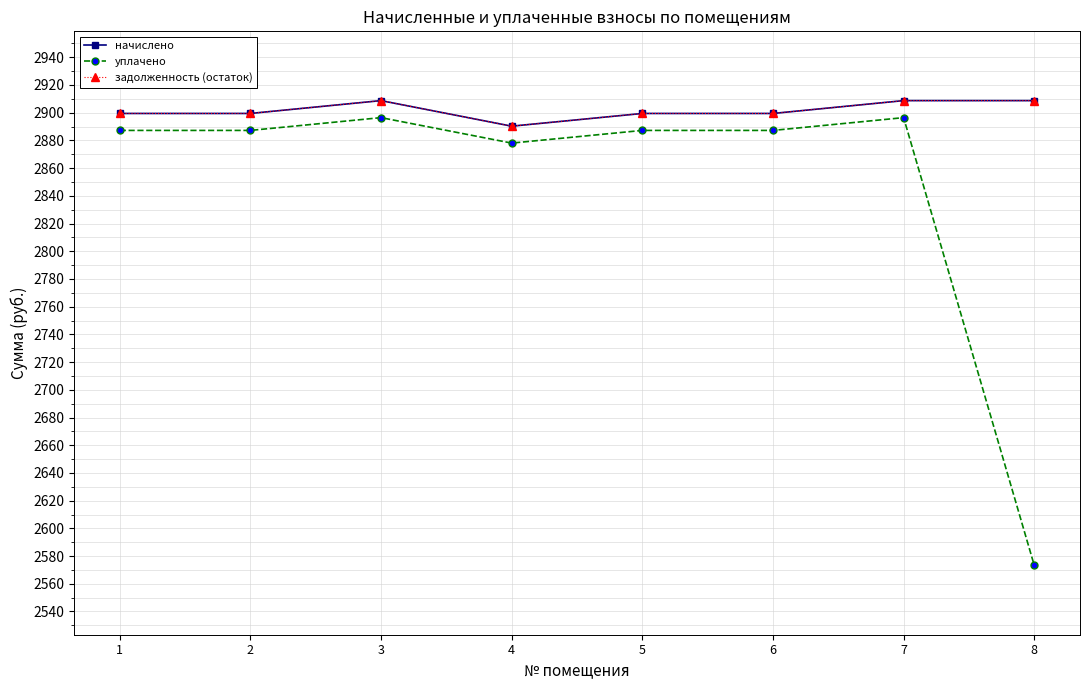

Is this an area chart (filled region under the line)?

No